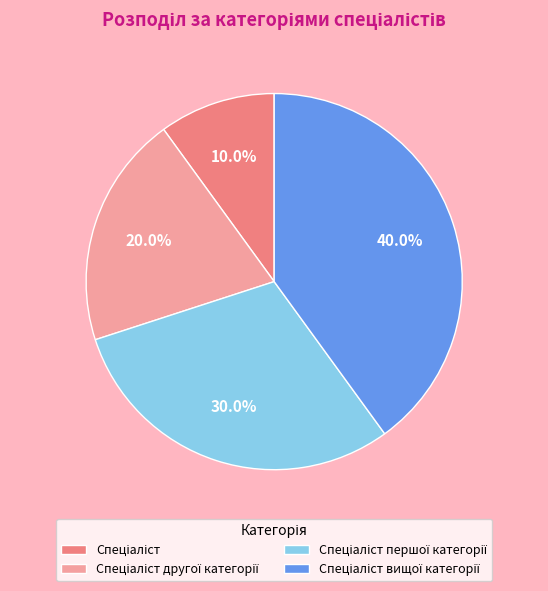

Does any single category account for the majority?

No